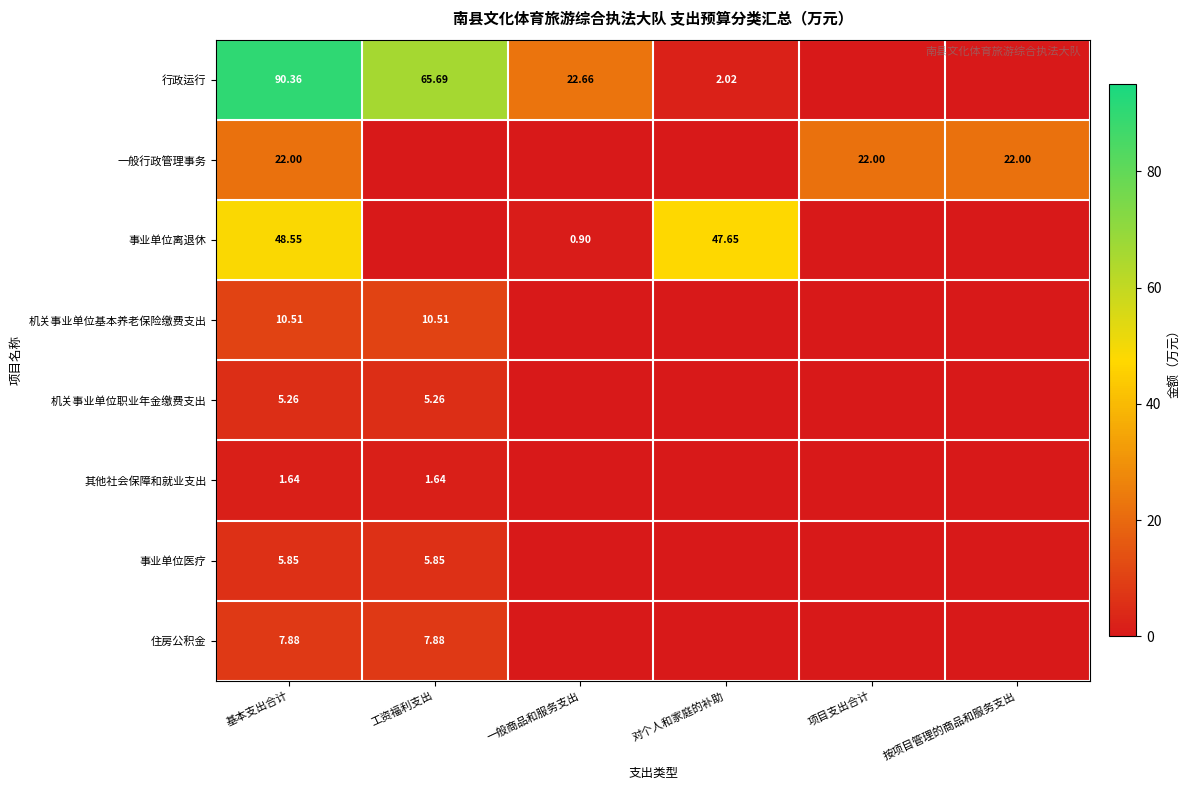

Which series changed the most between 一般商品和服务支出 and 对个人和家庭的补助?

事业单位离退休